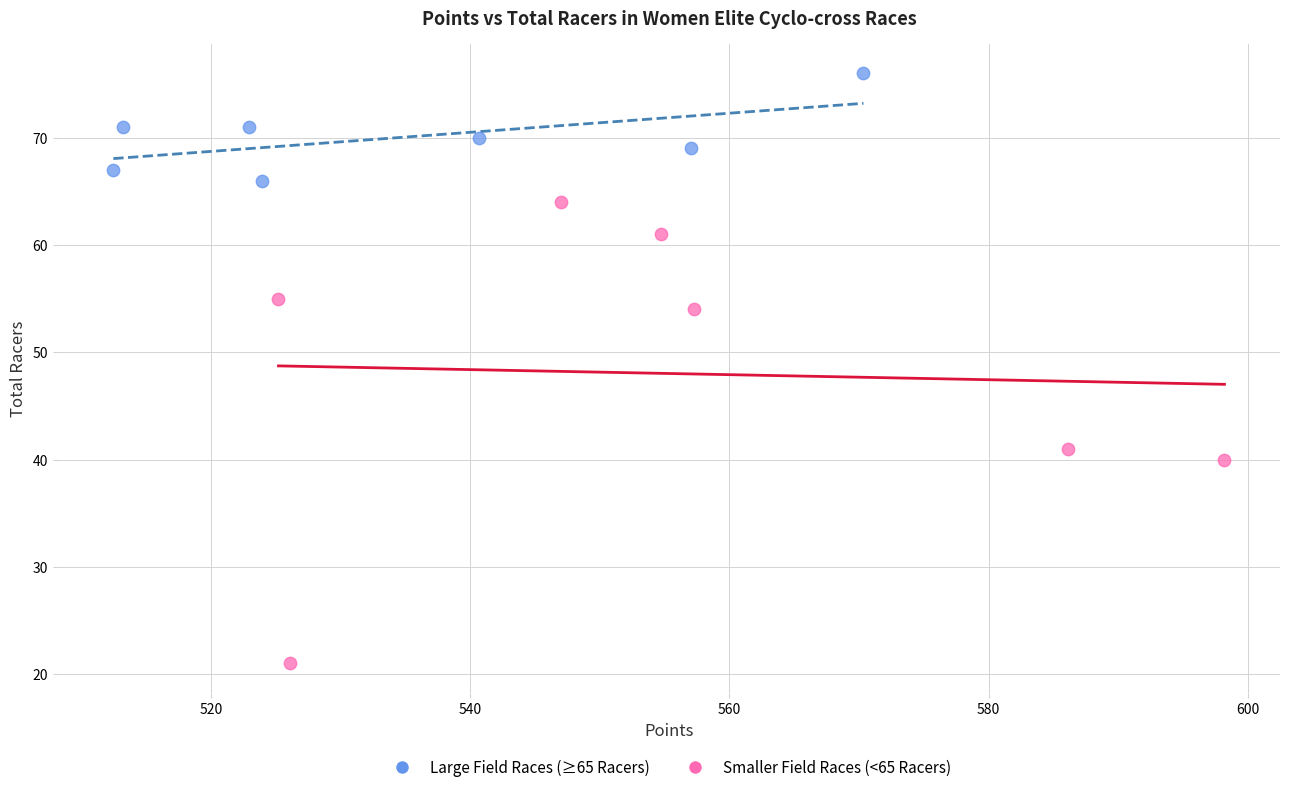

Which series reaches the maximum Y coordinate?

Large Field Races (≥65 Racers)